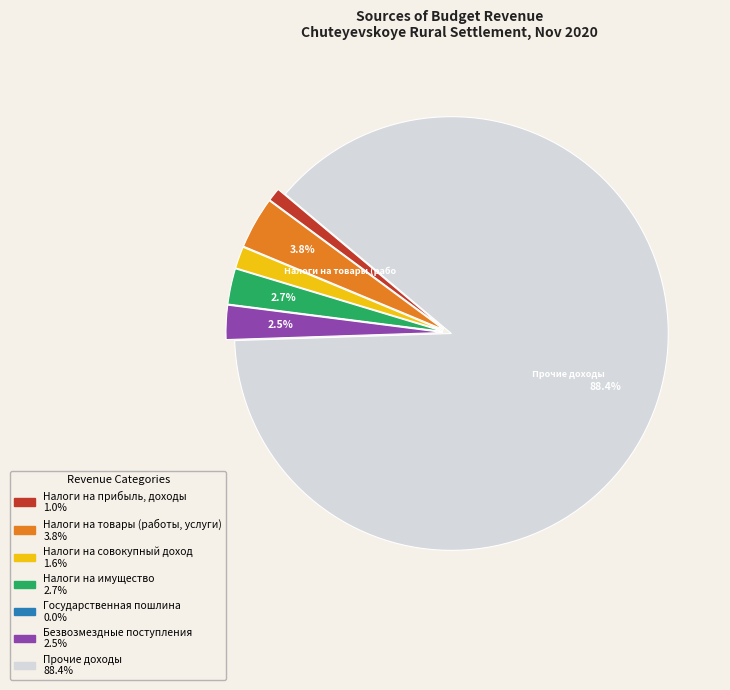

Approximately how many times larger is the value at Безвозмездные поступления compared to Налоги на совокупный доход?

1.6